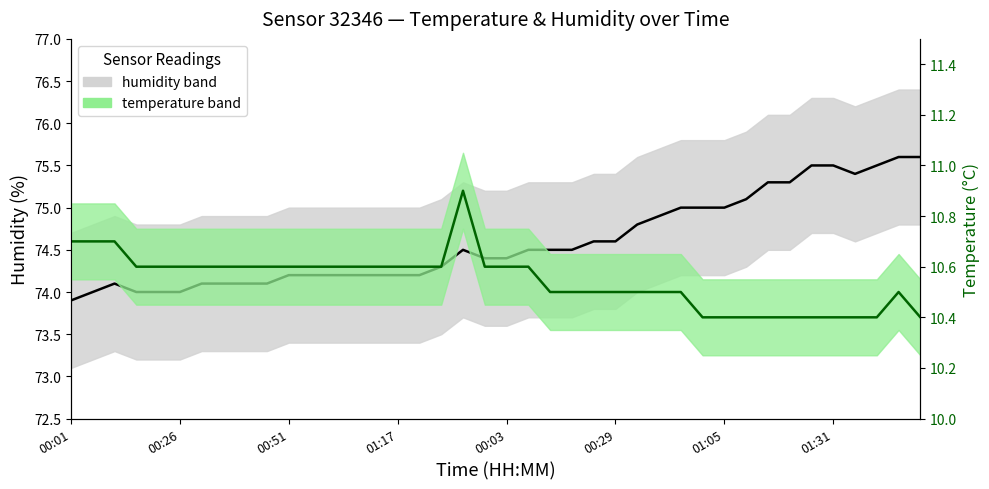

True or false: humidity and temperature intersect in this chart.

False